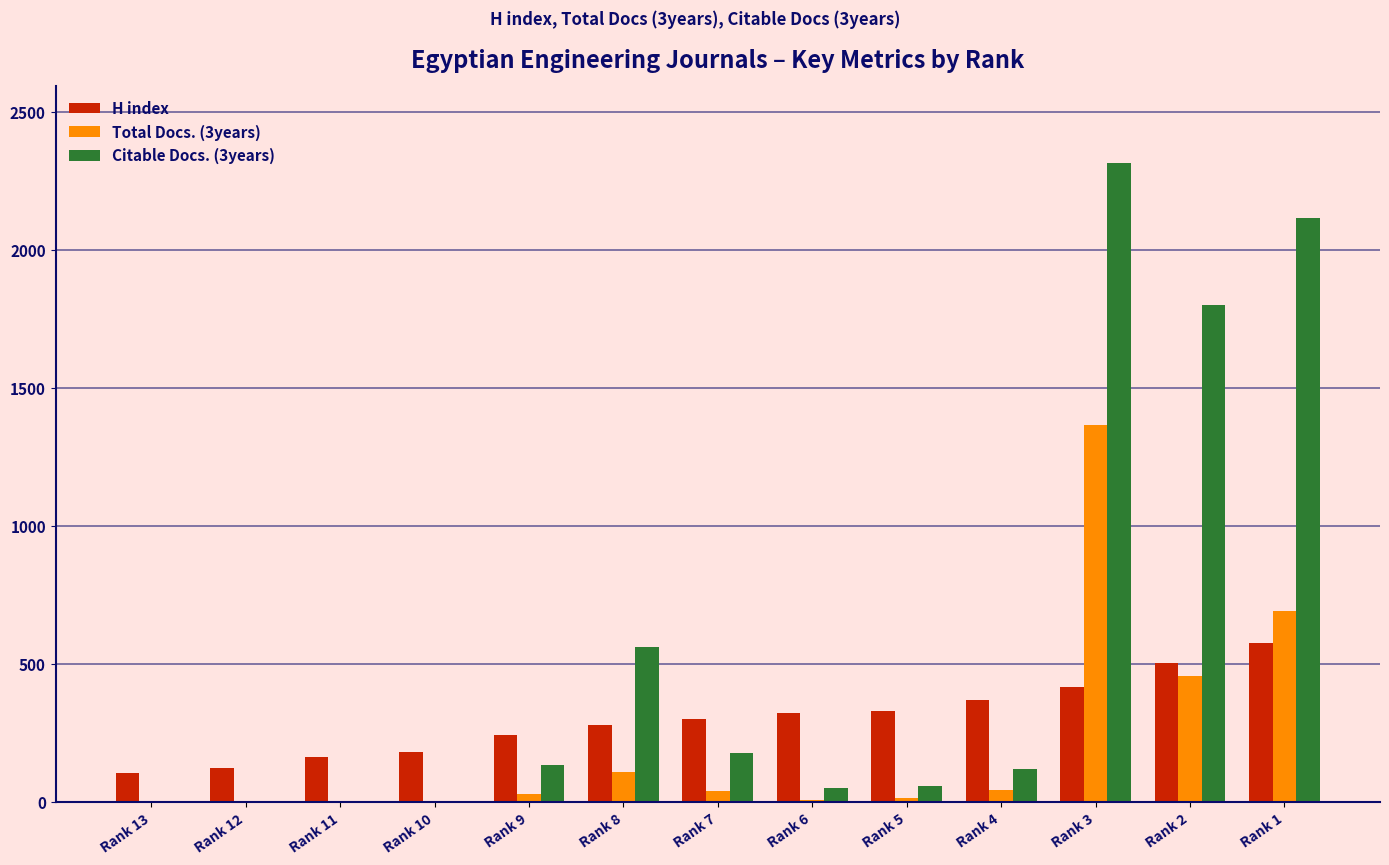

Count the number of data series in this chart.

3